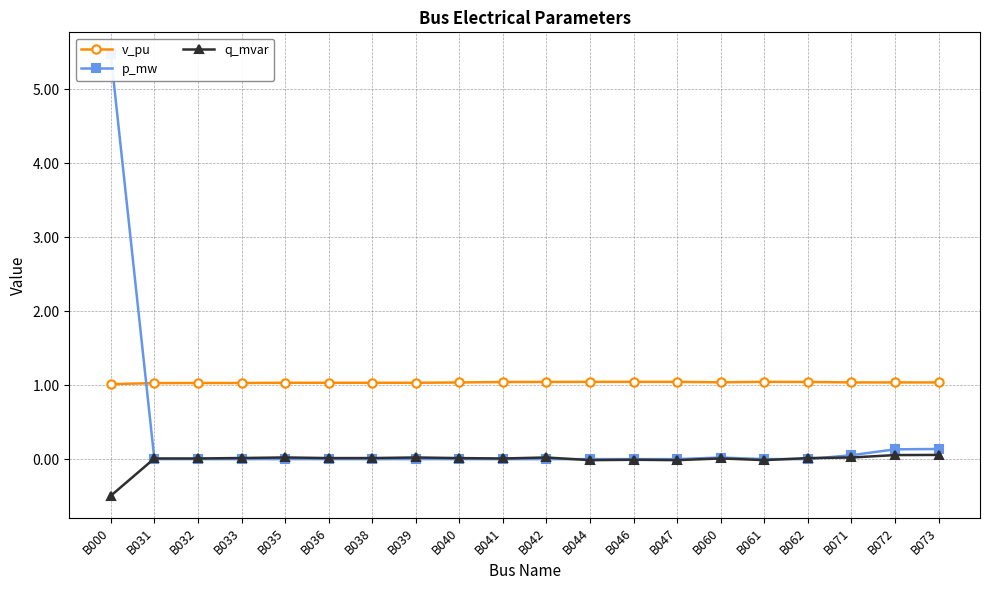

Count the number of data series in this chart.

3